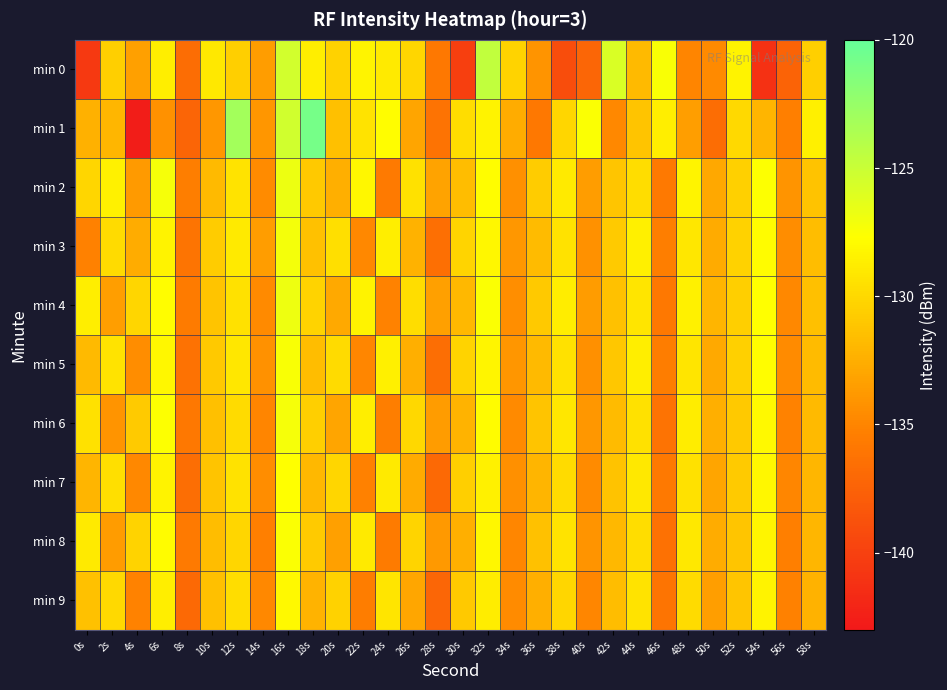

Reading right to left, what are all the values shown in this chart?

min 0: 58s=-130.5	56s=-137.3	54s=-141.2	52s=-128.4	50s=-134.7	48s=-135.0	46s=-127.4	44s=-131.8	42s=-125.8	40s=-137.2	38s=-139.1	36s=-134.1	34s=-130.3	32s=-124.6	30s=-140.1	28s=-135.9	26s=-130.1	24s=-128.9	22s=-128.3	20s=-130.4	18s=-128.6	16s=-125.4	14s=-133.5	12s=-130.6	10s=-129.0	8s=-136.6	6s=-128.6	4s=-133.3	2s=-130.5	0s=-140.5
min 1: 58s=-128.6	56s=-135.3	54s=-132.1	52s=-129.9	50s=-136.7	48s=-133.4	46s=-128.7	44s=-131.2	42s=-134.8	40s=-127.5	38s=-130.1	36s=-135.9	34s=-132.6	32s=-128.4	30s=-129.7	28s=-136.2	26s=-133.1	24s=-127.8	22s=-129.3	20s=-131.5	18s=-120.9	16s=-125.3	14s=-133.9	12s=-123.1	10s=-133.9	8s=-137.3	6s=-134.3	4s=-142.7	2s=-132.0	0s=-132.4
min 2: 58s=-131.3	56s=-134.1	54s=-127.6	52s=-130.5	50s=-132.9	48s=-128.3	46s=-135.8	44s=-129.7	42s=-131.1	40s=-133.5	38s=-128.9	36s=-130.7	34s=-134.3	32s=-127.8	30s=-131.6	28s=-133.2	26s=-129.5	24s=-135.7	22s=-128.1	20s=-132.4	18s=-130.9	16s=-126.8	14s=-134.6	12s=-129.3	10s=-131.8	8s=-135.4	6s=-127.2	4s=-133.7	2s=-128.5	0s=-130.1
min 3: 58s=-131.6	56s=-134.5	54s=-127.9	52s=-130.4	50s=-132.7	48s=-129.1	46s=-135.4	44s=-128.6	42s=-130.8	40s=-134.2	38s=-129.4	36s=-131.7	34s=-133.9	32s=-128.1	30s=-130.2	28s=-136.5	26s=-132.3	24s=-128.7	22s=-134.8	20s=-129.6	18s=-131.4	16s=-127.1	14s=-133.5	12s=-128.9	10s=-130.7	8s=-136.1	6s=-128.4	4s=-132.6	2s=-129.8	0s=-135.2
min 4: 58s=-131.5	56s=-134.8	54s=-127.7	52s=-130.6	50s=-132.1	48s=-128.5	46s=-135.9	44s=-129.2	42s=-131.4	40s=-133.6	38s=-128.8	36s=-130.9	34s=-134.4	32s=-127.5	30s=-131.9	28s=-133.3	26s=-129.7	24s=-135.1	22s=-128.4	20s=-132.8	18s=-130.3	16s=-126.9	14s=-134.7	12s=-129.5	10s=-131.2	8s=-135.6	6s=-127.8	4s=-130.1	2s=-133.4	0s=-128.7
min 5: 58s=-131.7	56s=-134.6	54s=-127.8	52s=-130.5	50s=-132.8	48s=-129.2	46s=-135.5	44s=-128.7	42s=-131.0	40s=-134.3	38s=-129.5	36s=-131.8	34s=-134.0	32s=-128.2	30s=-130.3	28s=-136.6	26s=-132.4	24s=-128.6	22s=-134.9	20s=-129.8	18s=-131.6	16s=-127.4	14s=-134.2	12s=-129.1	10s=-130.9	8s=-136.3	6s=-128.1	4s=-134.5	2s=-129.3	0s=-131.8
min 6: 58s=-131.8	56s=-135.1	54s=-128.0	52s=-130.9	50s=-132.4	48s=-128.8	46s=-136.2	44s=-129.5	42s=-131.7	40s=-133.9	38s=-129.1	36s=-131.2	34s=-134.7	32s=-127.9	30s=-132.2	28s=-133.6	26s=-130.0	24s=-135.4	22s=-128.7	20s=-133.1	18s=-130.6	16s=-127.2	14s=-135.0	12s=-129.8	10s=-131.5	8s=-135.9	6s=-127.6	4s=-130.8	2s=-134.1	0s=-129.5
min 7: 58s=-132.0	56s=-134.9	54s=-128.1	52s=-130.8	50s=-133.1	48s=-129.5	46s=-135.8	44s=-129.0	42s=-131.3	40s=-134.6	38s=-129.8	36s=-132.1	34s=-134.3	32s=-128.5	30s=-130.6	28s=-136.9	26s=-132.7	24s=-128.9	22s=-135.2	20s=-130.1	18s=-131.9	16s=-127.7	14s=-134.5	12s=-129.4	10s=-131.2	8s=-136.6	6s=-128.4	4s=-134.8	2s=-129.6	0s=-132.1
min 8: 58s=-132.0	56s=-135.3	54s=-128.2	52s=-131.1	50s=-132.6	48s=-129.0	46s=-136.4	44s=-129.7	42s=-131.9	40s=-134.1	38s=-129.3	36s=-131.4	34s=-134.9	32s=-128.1	30s=-132.4	28s=-133.8	26s=-130.2	24s=-135.6	22s=-128.9	20s=-133.3	18s=-130.8	16s=-127.5	14s=-135.3	12s=-130.1	10s=-131.6	8s=-135.7	6s=-127.9	4s=-130.3	2s=-133.6	0s=-128.9
min 9: 58s=-132.3	56s=-135.2	54s=-128.4	52s=-131.1	50s=-133.4	48s=-129.8	46s=-136.1	44s=-129.3	42s=-131.6	40s=-134.9	38s=-130.1	36s=-132.4	34s=-134.6	32s=-128.8	30s=-130.9	28s=-137.2	26s=-133.0	24s=-129.2	22s=-135.5	20s=-130.4	18s=-132.2	16s=-128.0	14s=-134.8	12s=-129.7	10s=-131.5	8s=-136.9	6s=-128.7	4s=-135.1	2s=-129.9	0s=-131.4